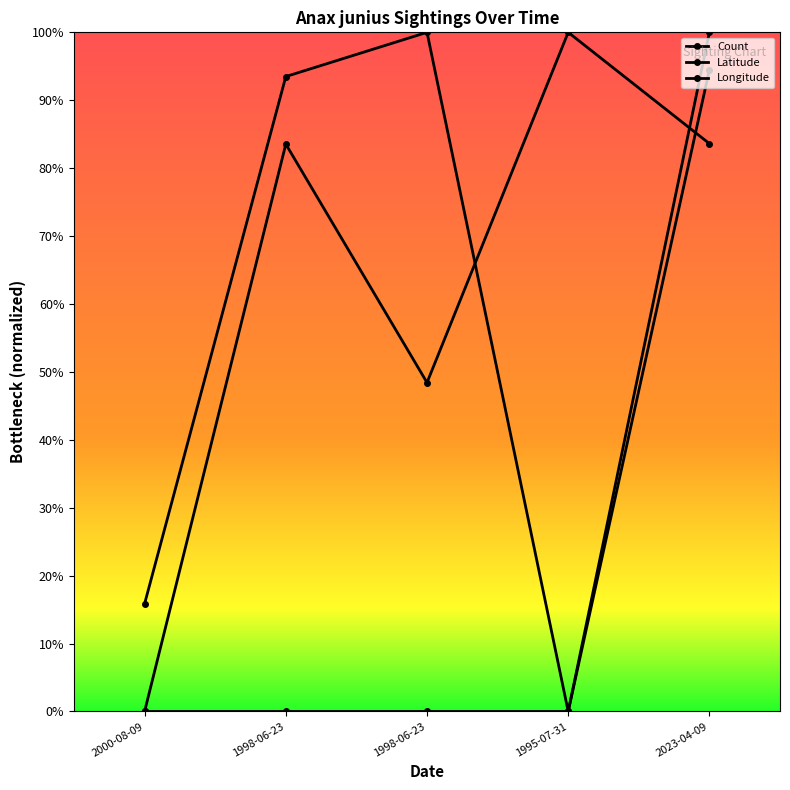

Which series has the largest total across all categories?

Longitude